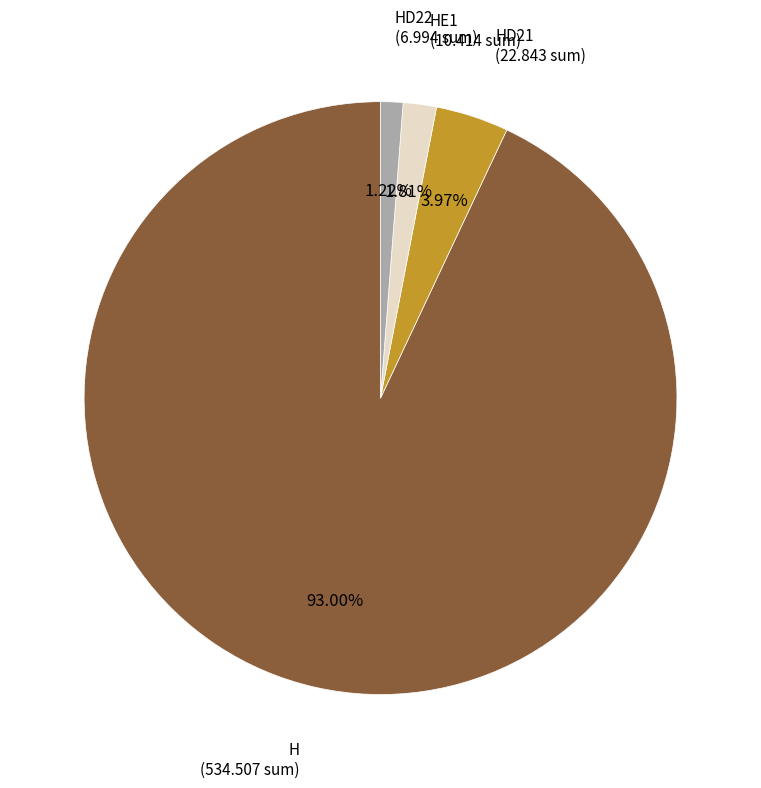

Rank the categories by value from lowest to highest.

HD22 (6.994 sum), HE1 (10.414 sum), HD21 (22.843 sum), H (534.507 sum)